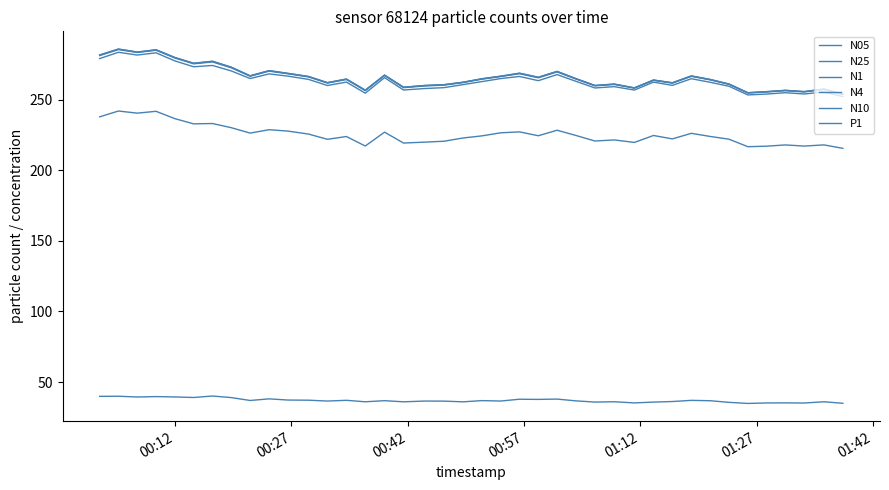

Which series has the largest total across all categories?

N10